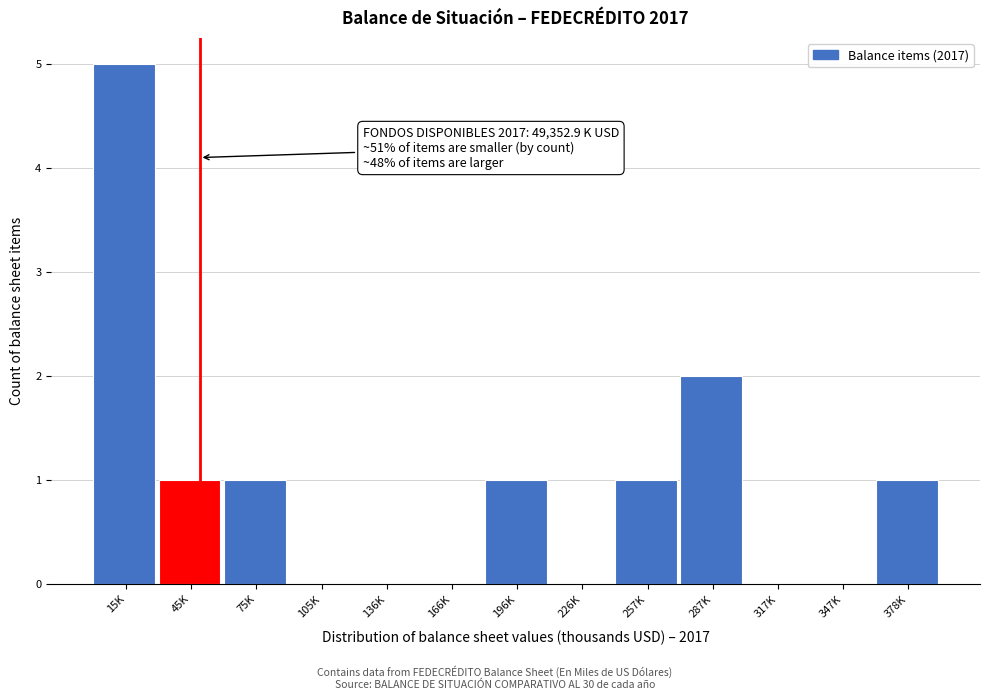

Reading left to right, transcribe all the data shown in this chart.

15K=5	45K=1	75K=1	105K=0	136K=0	166K=0	196K=1	226K=0	257K=1	287K=2	317K=0	347K=0	378K=1